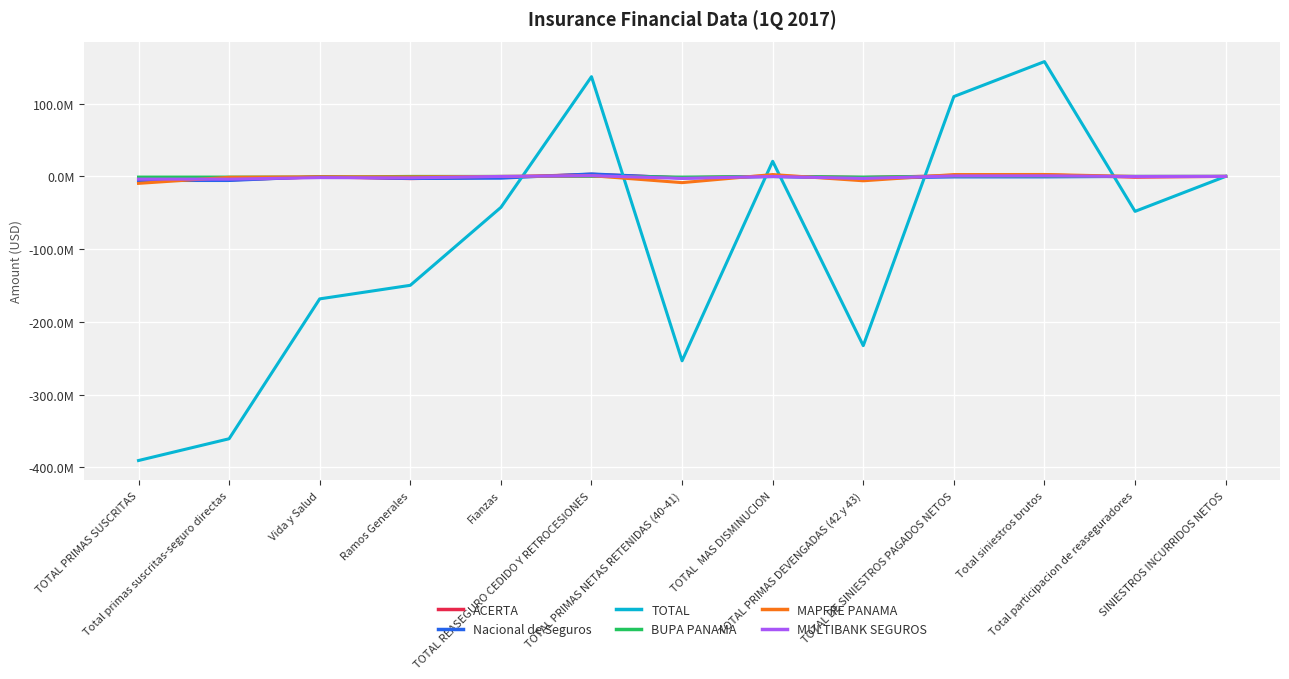

True or false: Nacional de Seguros and ACERTA intersect in this chart.

True